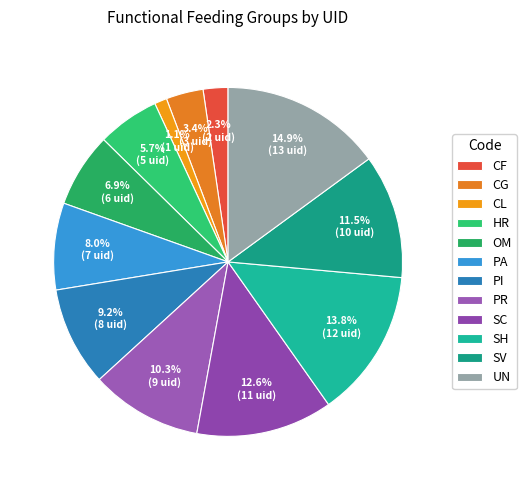

How much of the chart is everything except PA?

92.0%